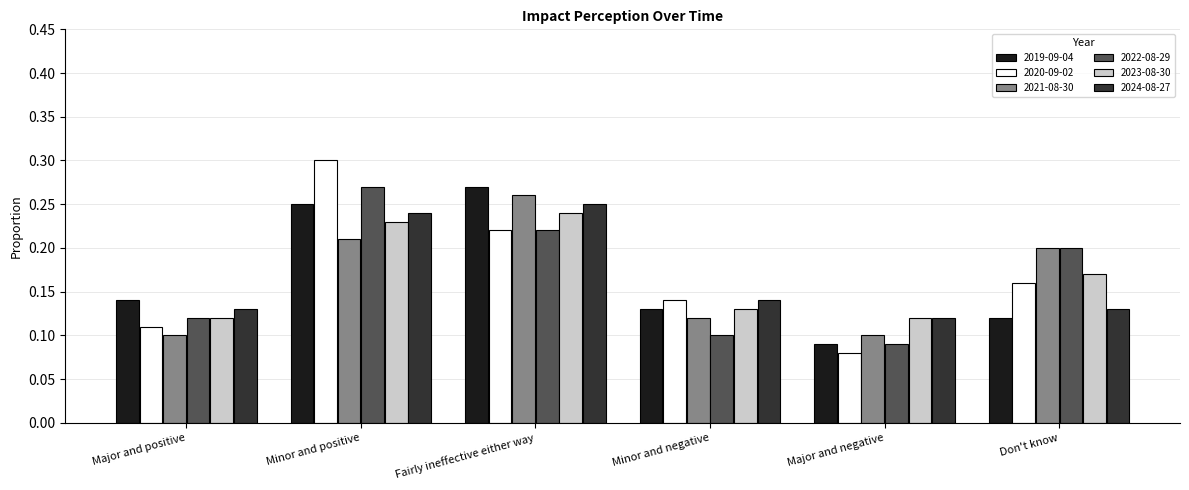

What is the sum of all 2019-09-04 values?

1.0